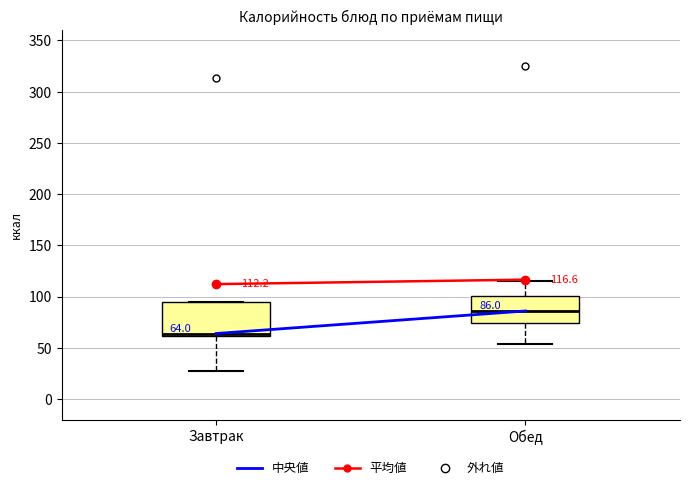

Which box's median line is the highest?

Обед